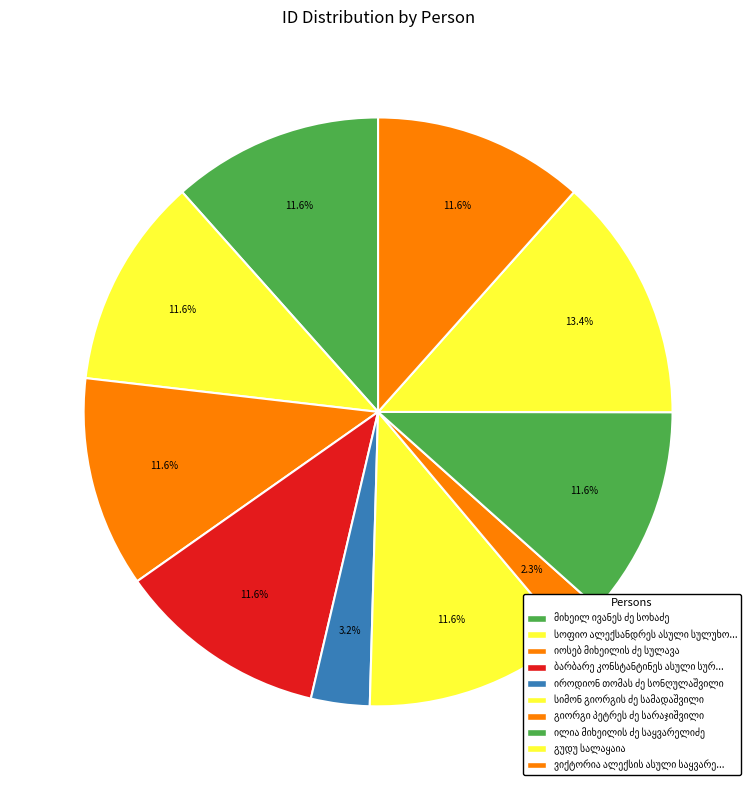

Which has a higher value, ვიქტორია ალექსის ასული საყვარელიძე or სოფიო ალექსანდრეს ასული სულუხოვი?

ვიქტორია ალექსის ასული საყვარელიძე